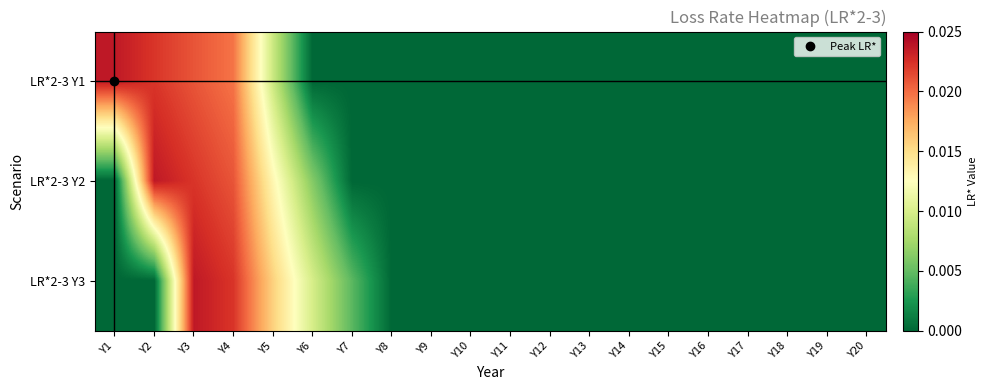

At how many categories does at least one series exceed 0?

7